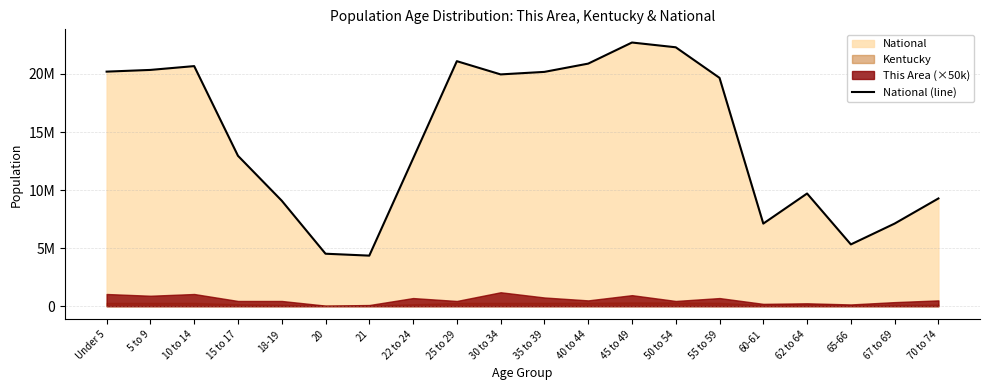

True or false: the data has more than 1 interior local peaks.

True